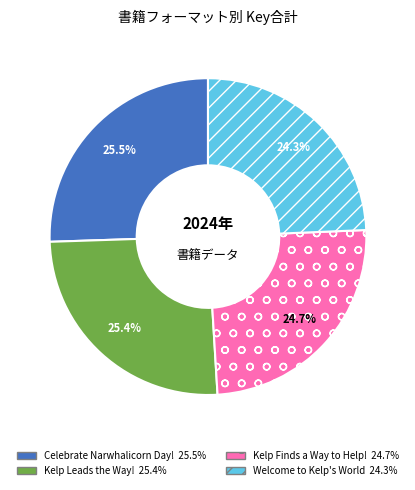

Approximately how many times larger is the value at Kelp Finds a Way to Help! compared to Kelp Leads the Way!?

1.0